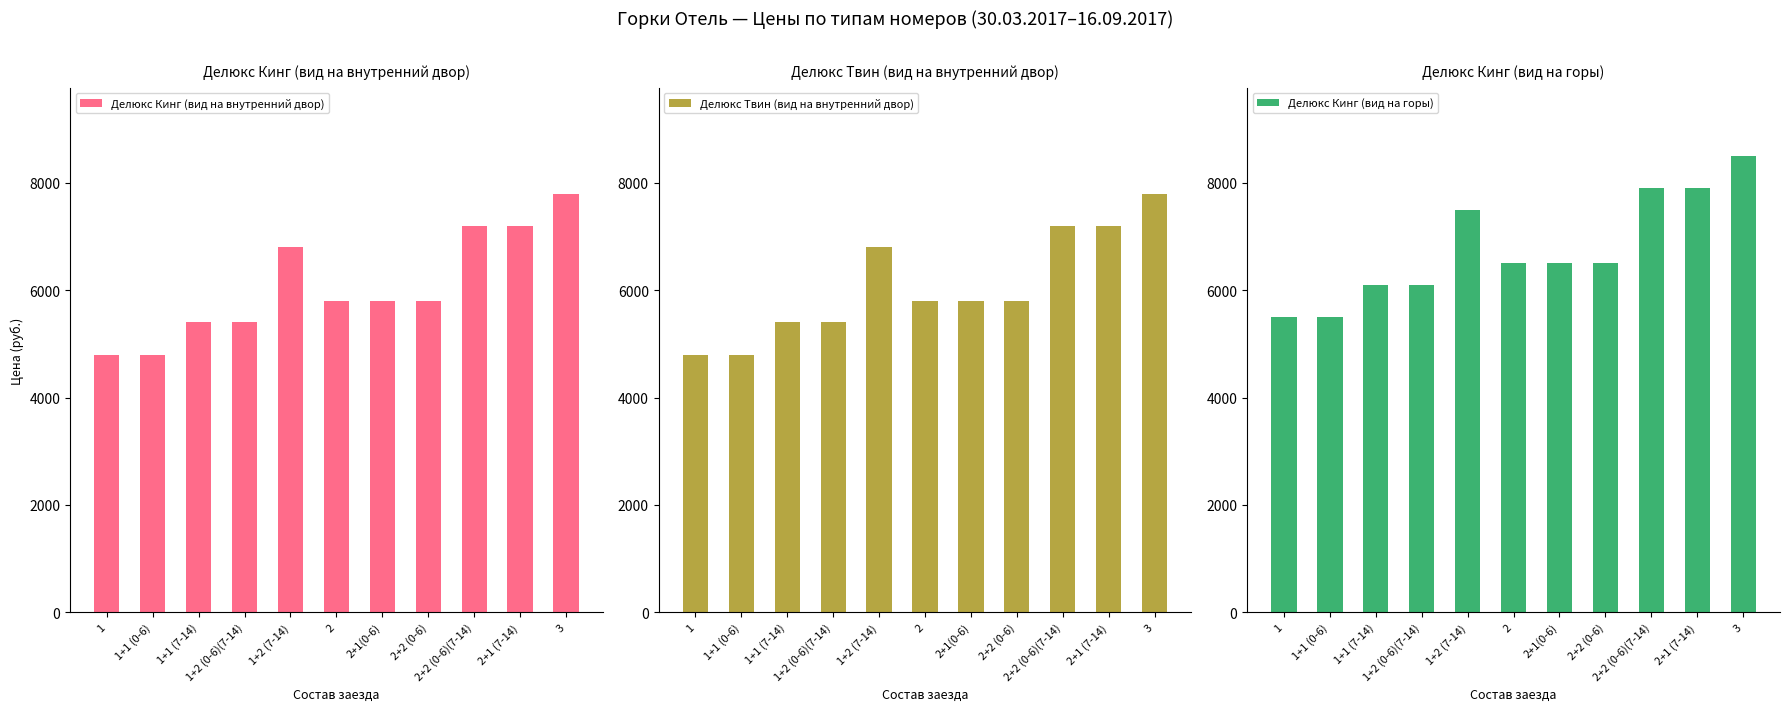

What is the label of the 2nd bar from the right?

2+1 (7-14)